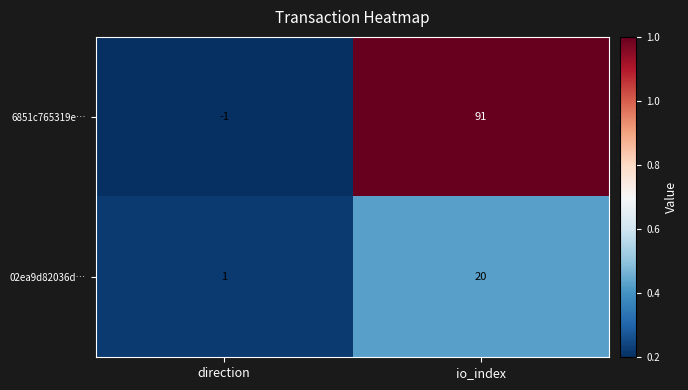

What is the difference between the 6851c765319e… values at direction and io_index?

92